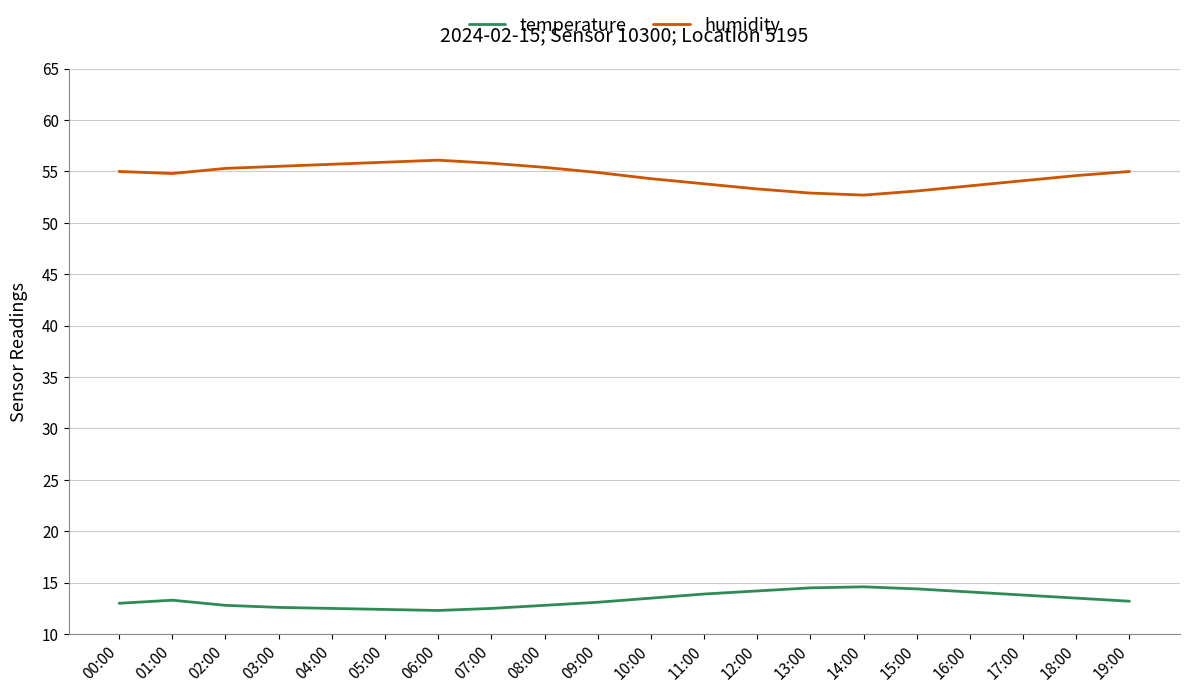

What is the lowest value of the humidity series?

52.7